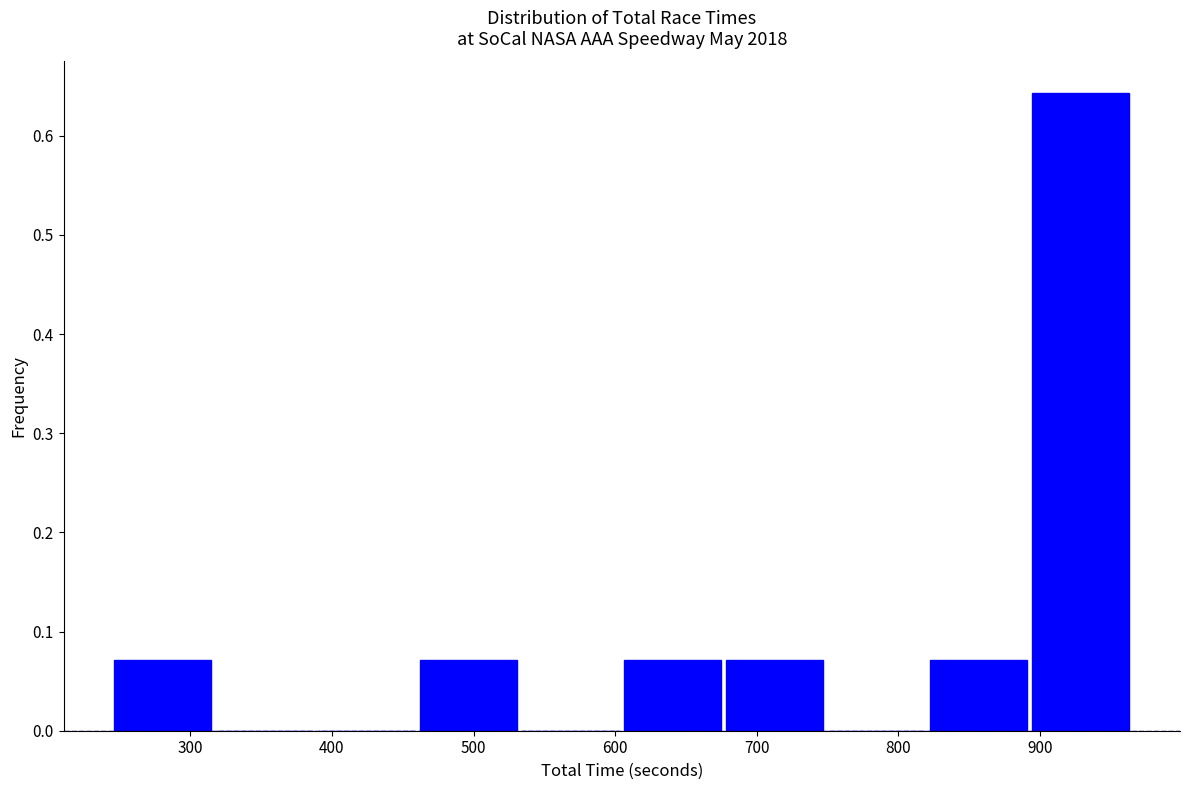

Reading left to right, list every bar in this chart as the range it spans on the x-axis followed by its height. Neither the bar edges nor the heights are printed on the chart, so give them approximately, as read against the axes.

240 to 320: 0.07
320 to 390: 0
390 to 460: 0
460 to 530: 0.07
530 to 600: 0
600 to 680: 0.07
680 to 750: 0.07
750 to 820: 0
820 to 890: 0.07
890 to 960: 0.64